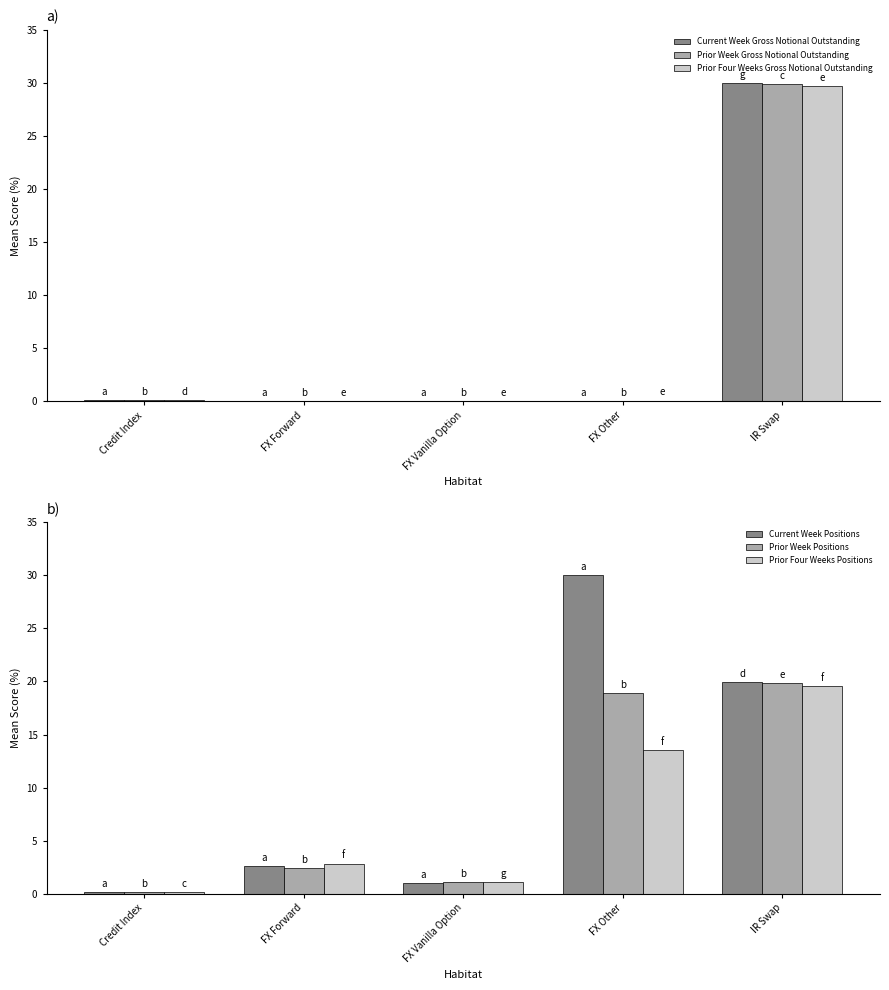

What are all the series names shown in the legend?

Current Week Gross Notional Outstanding, Prior Week Gross Notional Outstanding, Prior Four Weeks Gross Notional Outstanding, Current Week Positions, Prior Week Positions, Prior Four Weeks Positions